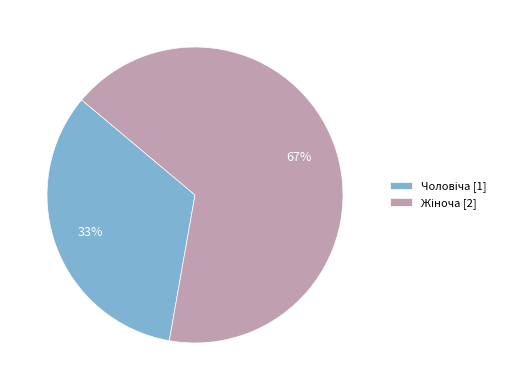

Is there any slice that represents more than half of the pie?

Yes